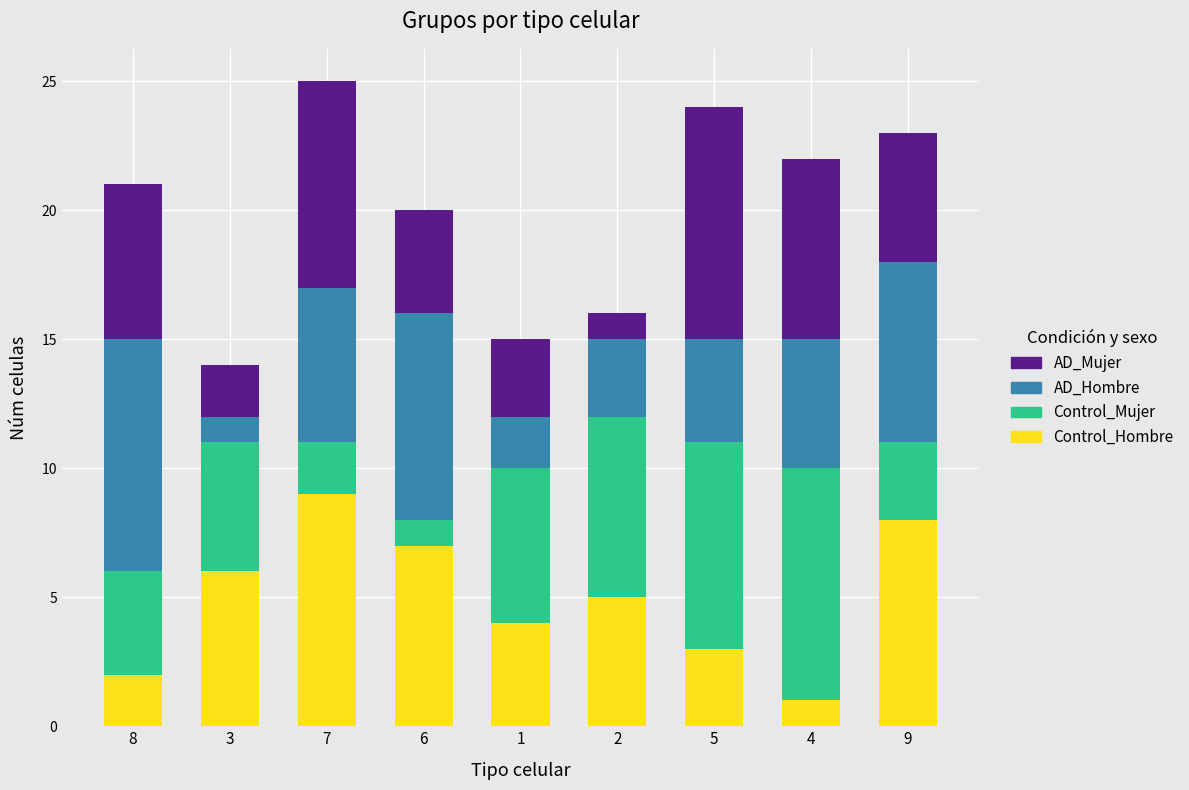

What is the maximum value for Control_Hombre?

9